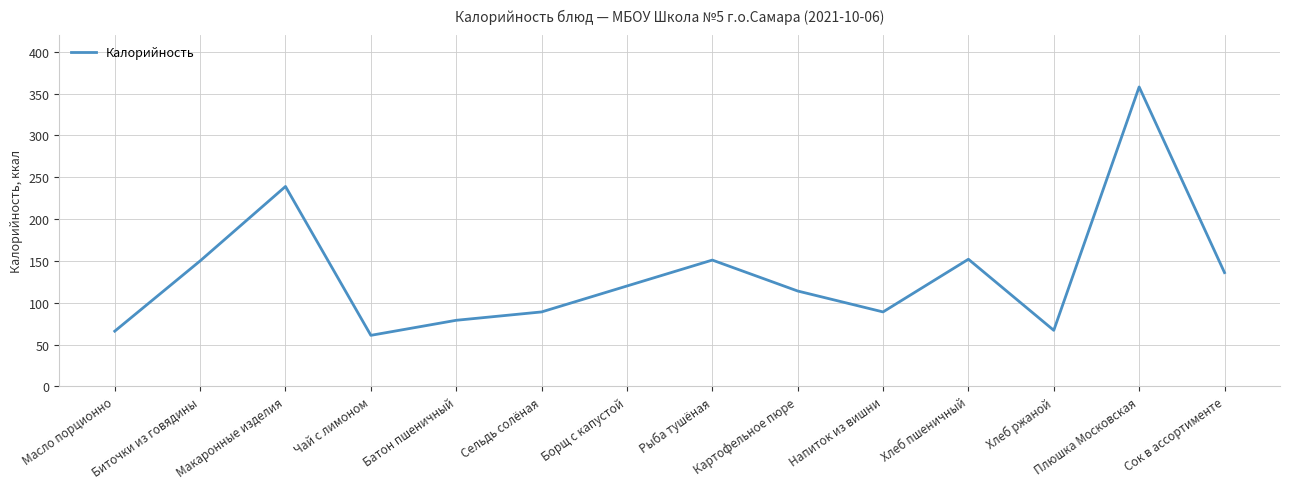

Does the chart display data point markers on the line(s)?

No